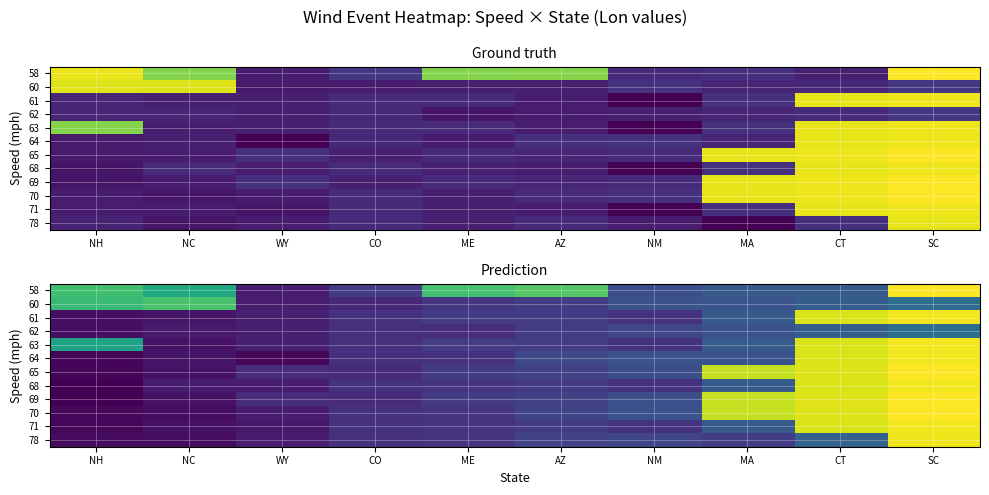

What is the smallest value displayed?

-107.6